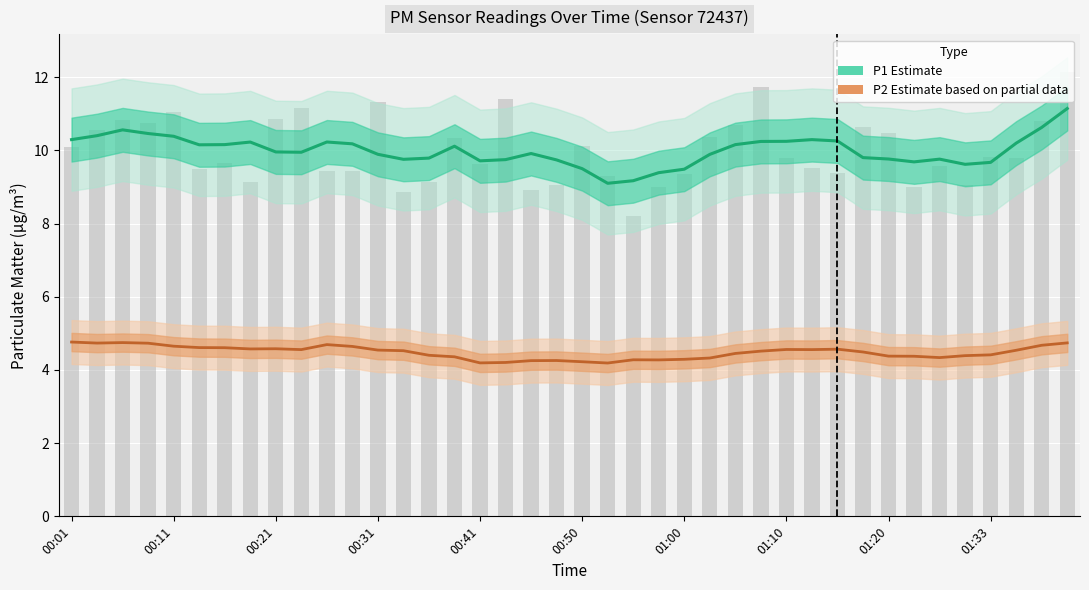

At 29, list the series in order from largest to smallest.

P1 (PM10), P2 (PM2.5)